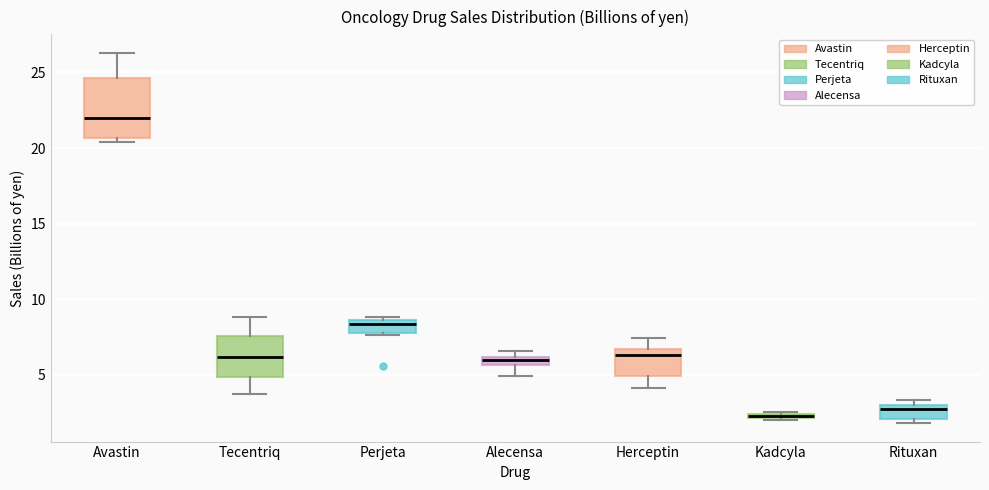

Comparing the boxes themselves (not the whiskers), which one is the tallest?

Avastin